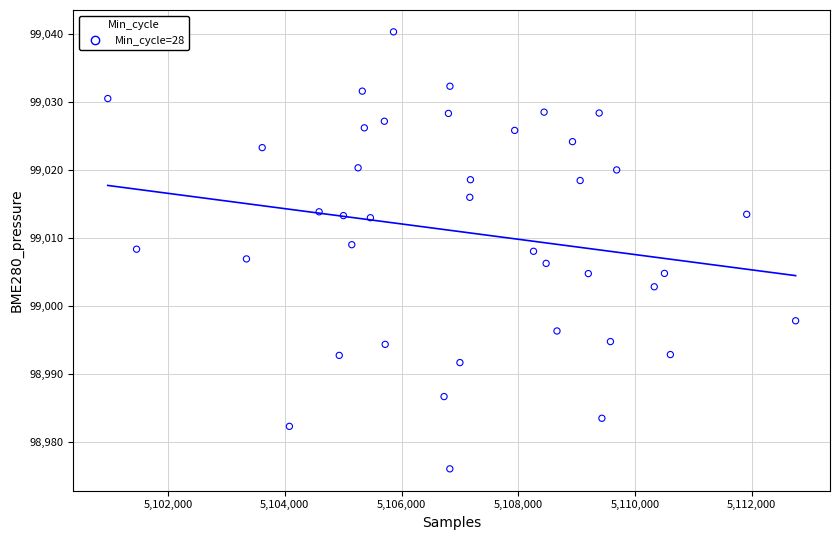

What is the range of Y values (max minus min)?

64.3